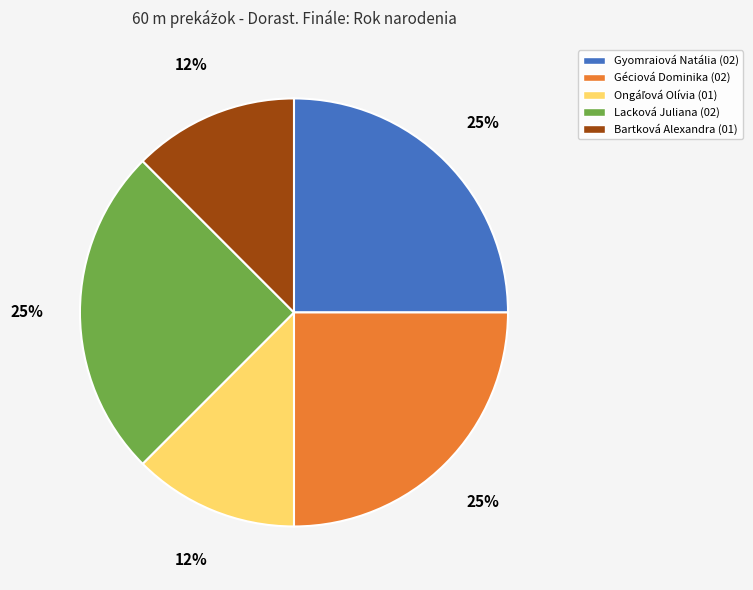

To the nearest percent, what portion does Gyomraiová Natália represent?

25%